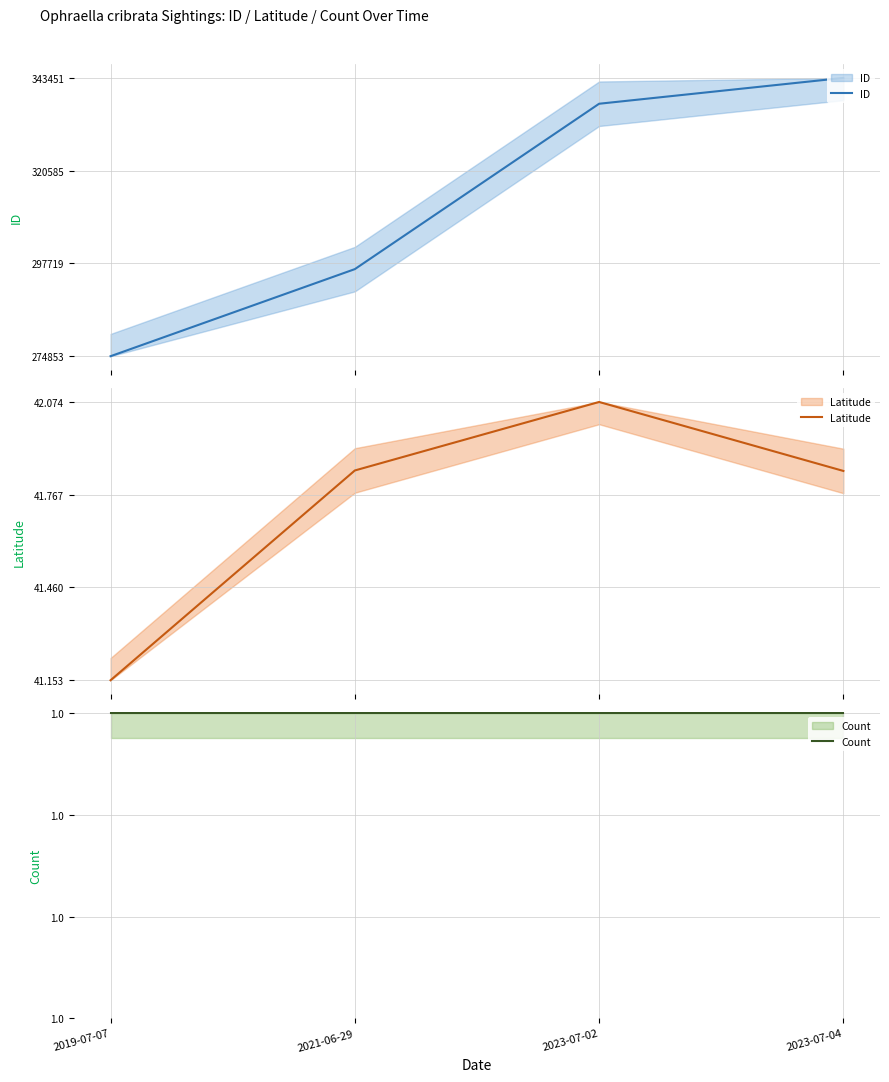

Reading left to right, transcribe all the data shown in this chart.

ID: 0.0	0.3	0.9	1.0
Latitude: 0.0	0.8	1.0	0.8
Count: 1.0	1.0	1.0	1.0